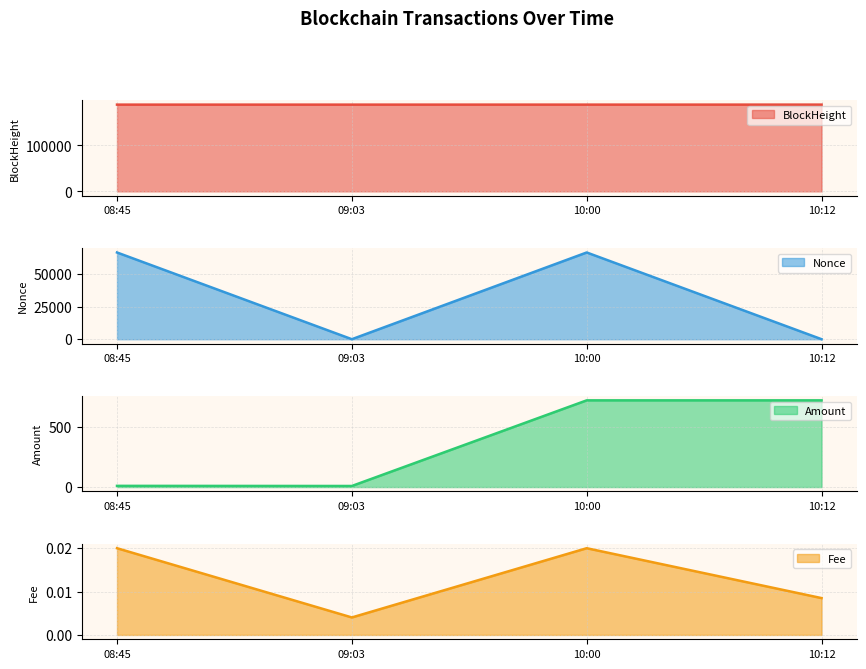

What value does the BlockHeight series have at 10:00?

188328